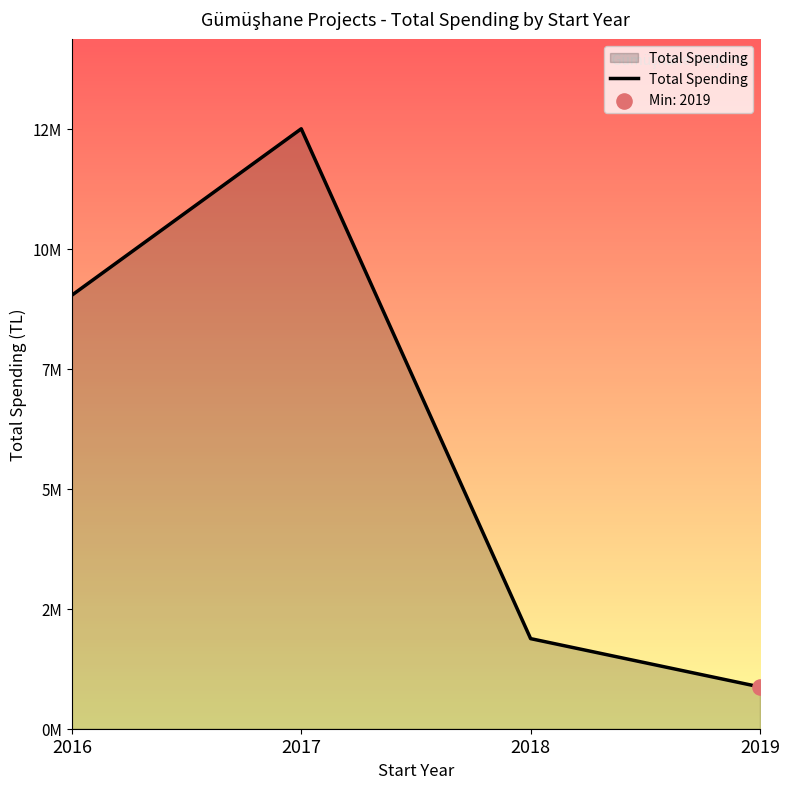

Which has a higher value, 2016 or 2017?

2017